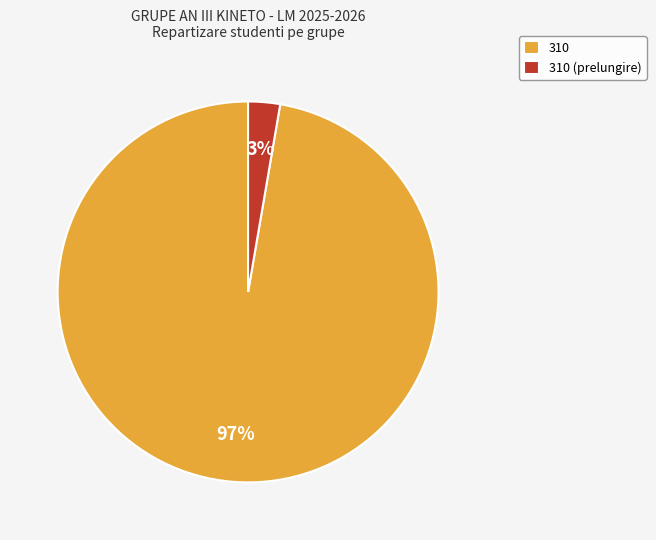

Count the number of slices in the pie.

2